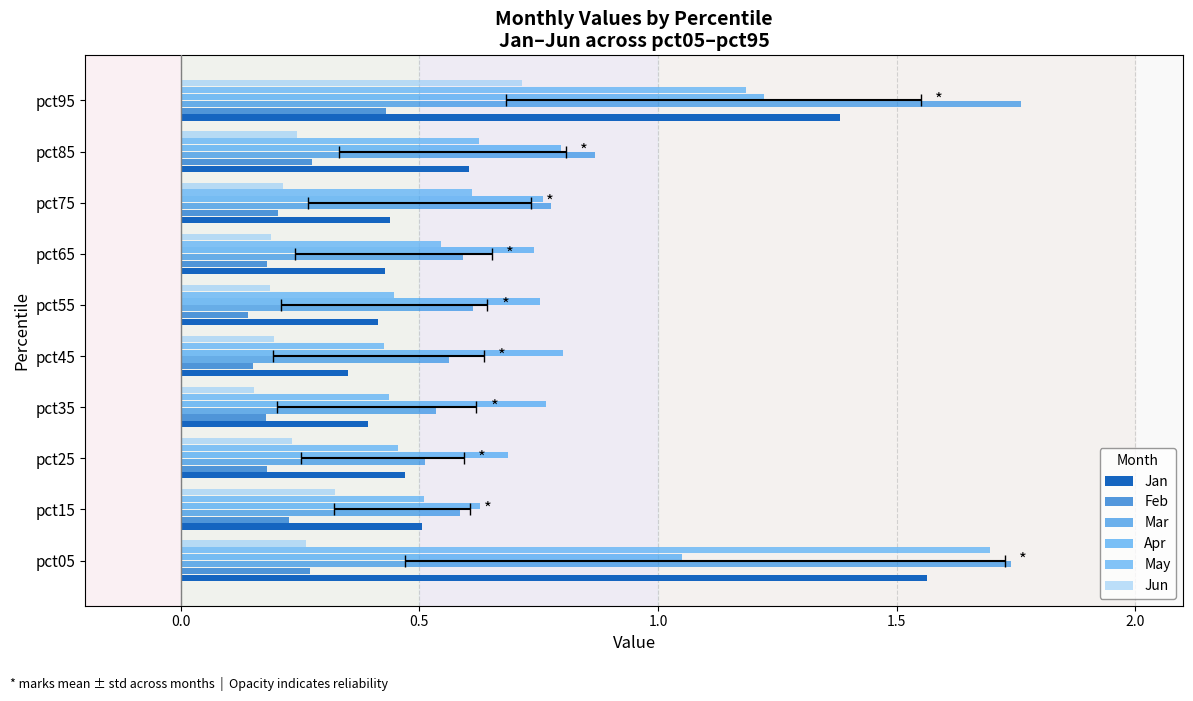

Count the number of data series in this chart.

6